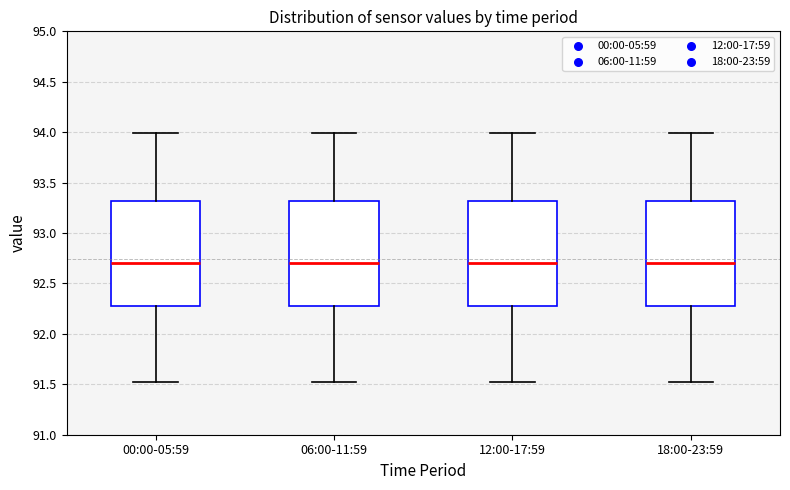

Reading left to right, transcribe this box plot: for each box, give where its median line is, the range the box spans, and where its two whiskers end, as read against the y-axis. The values are not printed on the chart, so give them approximately, as read against the axis.

00:00-05:59: median 92.7, box 92.3 to 93.3, whiskers 91.5 to 94.0
06:00-11:59: median 92.7, box 92.3 to 93.3, whiskers 91.5 to 94.0
12:00-17:59: median 92.7, box 92.3 to 93.3, whiskers 91.5 to 94.0
18:00-23:59: median 92.7, box 92.3 to 93.3, whiskers 91.5 to 94.0